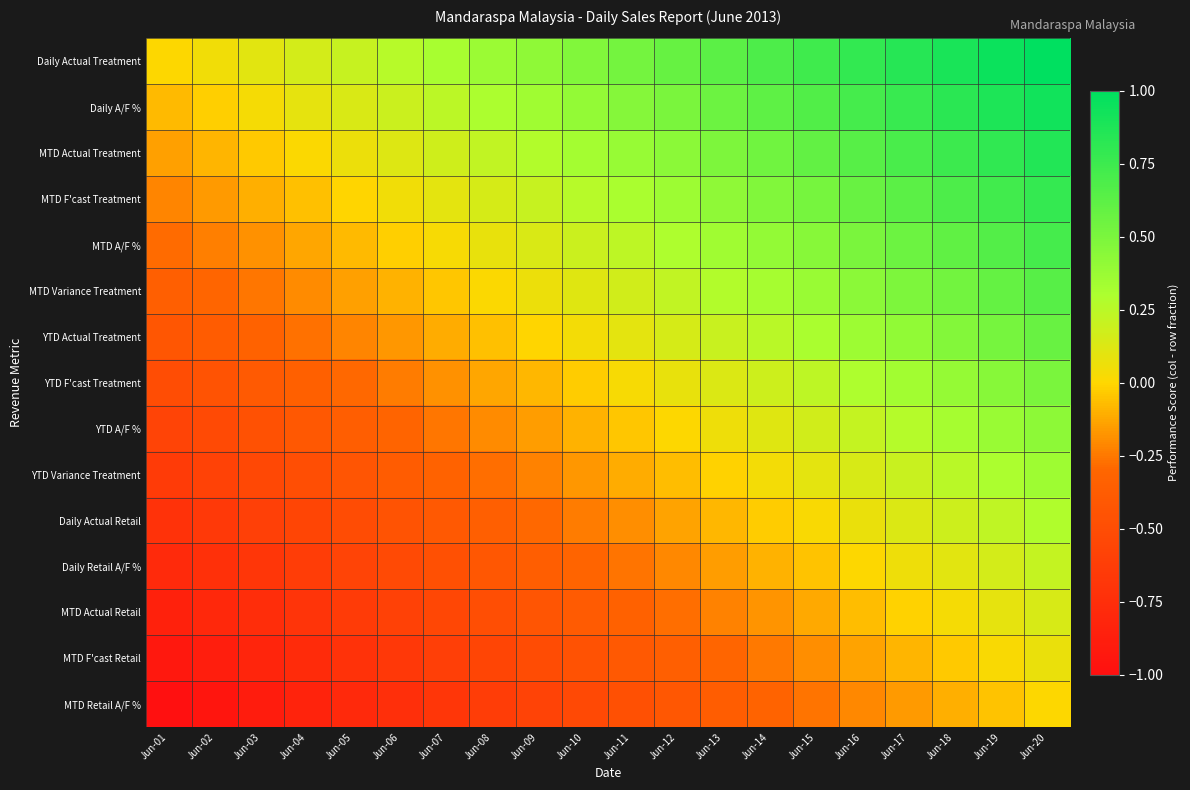

Reading left to right, list all the values displayed in this chart.

Daily Actual Treatment: Jun-01=0.0	Jun-02=0.1	Jun-03=0.1	Jun-04=0.2	Jun-05=0.2	Jun-06=0.3	Jun-07=0.3	Jun-08=0.4	Jun-09=0.4	Jun-10=0.5	Jun-11=0.5	Jun-12=0.6	Jun-13=0.6	Jun-14=0.7	Jun-15=0.7	Jun-16=0.8	Jun-17=0.8	Jun-18=0.9	Jun-19=0.9	Jun-20=1.0
Daily A/F %: Jun-01=-0.1	Jun-02=-0.0	Jun-03=0.0	Jun-04=0.1	Jun-05=0.1	Jun-06=0.2	Jun-07=0.2	Jun-08=0.3	Jun-09=0.3	Jun-10=0.4	Jun-11=0.5	Jun-12=0.5	Jun-13=0.6	Jun-14=0.6	Jun-15=0.7	Jun-16=0.7	Jun-17=0.8	Jun-18=0.8	Jun-19=0.9	Jun-20=0.9
MTD Actual Treatment: Jun-01=-0.1	Jun-02=-0.1	Jun-03=-0.0	Jun-04=0.0	Jun-05=0.1	Jun-06=0.1	Jun-07=0.2	Jun-08=0.2	Jun-09=0.3	Jun-10=0.3	Jun-11=0.4	Jun-12=0.4	Jun-13=0.5	Jun-14=0.5	Jun-15=0.6	Jun-16=0.6	Jun-17=0.7	Jun-18=0.8	Jun-19=0.8	Jun-20=0.9
MTD F'cast Treatment: Jun-01=-0.2	Jun-02=-0.2	Jun-03=-0.1	Jun-04=-0.1	Jun-05=-0.0	Jun-06=0.0	Jun-07=0.1	Jun-08=0.2	Jun-09=0.2	Jun-10=0.3	Jun-11=0.3	Jun-12=0.4	Jun-13=0.4	Jun-14=0.5	Jun-15=0.5	Jun-16=0.6	Jun-17=0.6	Jun-18=0.7	Jun-19=0.7	Jun-20=0.8
MTD A/F %: Jun-01=-0.3	Jun-02=-0.2	Jun-03=-0.2	Jun-04=-0.1	Jun-05=-0.1	Jun-06=-0.0	Jun-07=0.0	Jun-08=0.1	Jun-09=0.1	Jun-10=0.2	Jun-11=0.2	Jun-12=0.3	Jun-13=0.3	Jun-14=0.4	Jun-15=0.5	Jun-16=0.5	Jun-17=0.6	Jun-18=0.6	Jun-19=0.7	Jun-20=0.7
MTD Variance Treatment: Jun-01=-0.4	Jun-02=-0.3	Jun-03=-0.3	Jun-04=-0.2	Jun-05=-0.1	Jun-06=-0.1	Jun-07=-0.0	Jun-08=0.0	Jun-09=0.1	Jun-10=0.1	Jun-11=0.2	Jun-12=0.2	Jun-13=0.3	Jun-14=0.3	Jun-15=0.4	Jun-16=0.4	Jun-17=0.5	Jun-18=0.5	Jun-19=0.6	Jun-20=0.6
YTD Actual Treatment: Jun-01=-0.4	Jun-02=-0.4	Jun-03=-0.3	Jun-04=-0.3	Jun-05=-0.2	Jun-06=-0.2	Jun-07=-0.1	Jun-08=-0.1	Jun-09=-0.0	Jun-10=0.0	Jun-11=0.1	Jun-12=0.2	Jun-13=0.2	Jun-14=0.3	Jun-15=0.3	Jun-16=0.4	Jun-17=0.4	Jun-18=0.5	Jun-19=0.5	Jun-20=0.6
YTD F'cast Treatment: Jun-01=-0.5	Jun-02=-0.4	Jun-03=-0.4	Jun-04=-0.3	Jun-05=-0.3	Jun-06=-0.2	Jun-07=-0.2	Jun-08=-0.1	Jun-09=-0.1	Jun-10=-0.0	Jun-11=0.0	Jun-12=0.1	Jun-13=0.1	Jun-14=0.2	Jun-15=0.2	Jun-16=0.3	Jun-17=0.3	Jun-18=0.4	Jun-19=0.4	Jun-20=0.5
YTD A/F %: Jun-01=-0.6	Jun-02=-0.5	Jun-03=-0.5	Jun-04=-0.4	Jun-05=-0.4	Jun-06=-0.3	Jun-07=-0.3	Jun-08=-0.2	Jun-09=-0.2	Jun-10=-0.1	Jun-11=-0.0	Jun-12=0.0	Jun-13=0.1	Jun-14=0.1	Jun-15=0.2	Jun-16=0.2	Jun-17=0.3	Jun-18=0.3	Jun-19=0.4	Jun-20=0.4
YTD Variance Treatment: Jun-01=-0.6	Jun-02=-0.6	Jun-03=-0.5	Jun-04=-0.5	Jun-05=-0.4	Jun-06=-0.4	Jun-07=-0.3	Jun-08=-0.3	Jun-09=-0.2	Jun-10=-0.2	Jun-11=-0.1	Jun-12=-0.1	Jun-13=-0.0	Jun-14=0.0	Jun-15=0.1	Jun-16=0.1	Jun-17=0.2	Jun-18=0.3	Jun-19=0.3	Jun-20=0.4
Daily Actual Retail: Jun-01=-0.7	Jun-02=-0.7	Jun-03=-0.6	Jun-04=-0.6	Jun-05=-0.5	Jun-06=-0.5	Jun-07=-0.4	Jun-08=-0.3	Jun-09=-0.3	Jun-10=-0.2	Jun-11=-0.2	Jun-12=-0.1	Jun-13=-0.1	Jun-14=-0.0	Jun-15=0.0	Jun-16=0.1	Jun-17=0.1	Jun-18=0.2	Jun-19=0.2	Jun-20=0.3
Daily Retail A/F %: Jun-01=-0.8	Jun-02=-0.7	Jun-03=-0.7	Jun-04=-0.6	Jun-05=-0.6	Jun-06=-0.5	Jun-07=-0.5	Jun-08=-0.4	Jun-09=-0.4	Jun-10=-0.3	Jun-11=-0.3	Jun-12=-0.2	Jun-13=-0.2	Jun-14=-0.1	Jun-15=-0.0	Jun-16=0.0	Jun-17=0.1	Jun-18=0.1	Jun-19=0.2	Jun-20=0.2
MTD Actual Retail: Jun-01=-0.9	Jun-02=-0.8	Jun-03=-0.8	Jun-04=-0.7	Jun-05=-0.6	Jun-06=-0.6	Jun-07=-0.5	Jun-08=-0.5	Jun-09=-0.4	Jun-10=-0.4	Jun-11=-0.3	Jun-12=-0.3	Jun-13=-0.2	Jun-14=-0.2	Jun-15=-0.1	Jun-16=-0.1	Jun-17=-0.0	Jun-18=0.0	Jun-19=0.1	Jun-20=0.1
MTD F'cast Retail: Jun-01=-0.9	Jun-02=-0.9	Jun-03=-0.8	Jun-04=-0.8	Jun-05=-0.7	Jun-06=-0.7	Jun-07=-0.6	Jun-08=-0.6	Jun-09=-0.5	Jun-10=-0.5	Jun-11=-0.4	Jun-12=-0.3	Jun-13=-0.3	Jun-14=-0.2	Jun-15=-0.2	Jun-16=-0.1	Jun-17=-0.1	Jun-18=-0.0	Jun-19=0.0	Jun-20=0.1
MTD Retail A/F %: Jun-01=-1.0	Jun-02=-0.9	Jun-03=-0.9	Jun-04=-0.8	Jun-05=-0.8	Jun-06=-0.7	Jun-07=-0.7	Jun-08=-0.6	Jun-09=-0.6	Jun-10=-0.5	Jun-11=-0.5	Jun-12=-0.4	Jun-13=-0.4	Jun-14=-0.3	Jun-15=-0.3	Jun-16=-0.2	Jun-17=-0.2	Jun-18=-0.1	Jun-19=-0.1	Jun-20=0.0